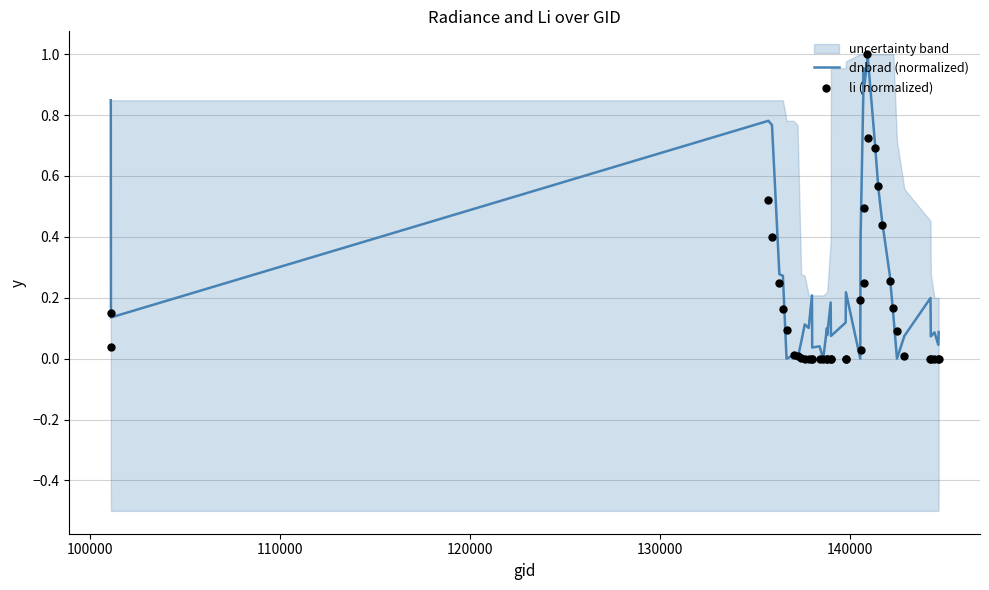

At how many categories does at least one series exceed 0?

40